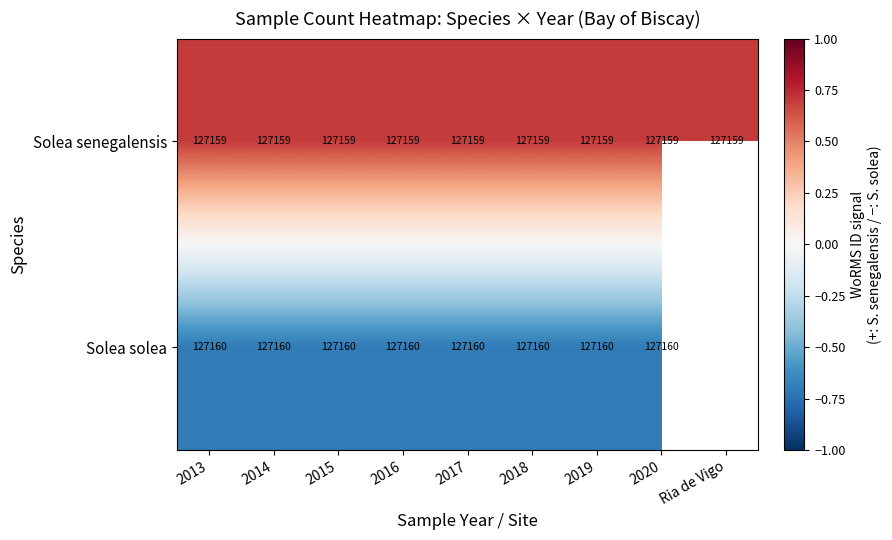

What is the spread (max minus min) of values at 2017?

1.0